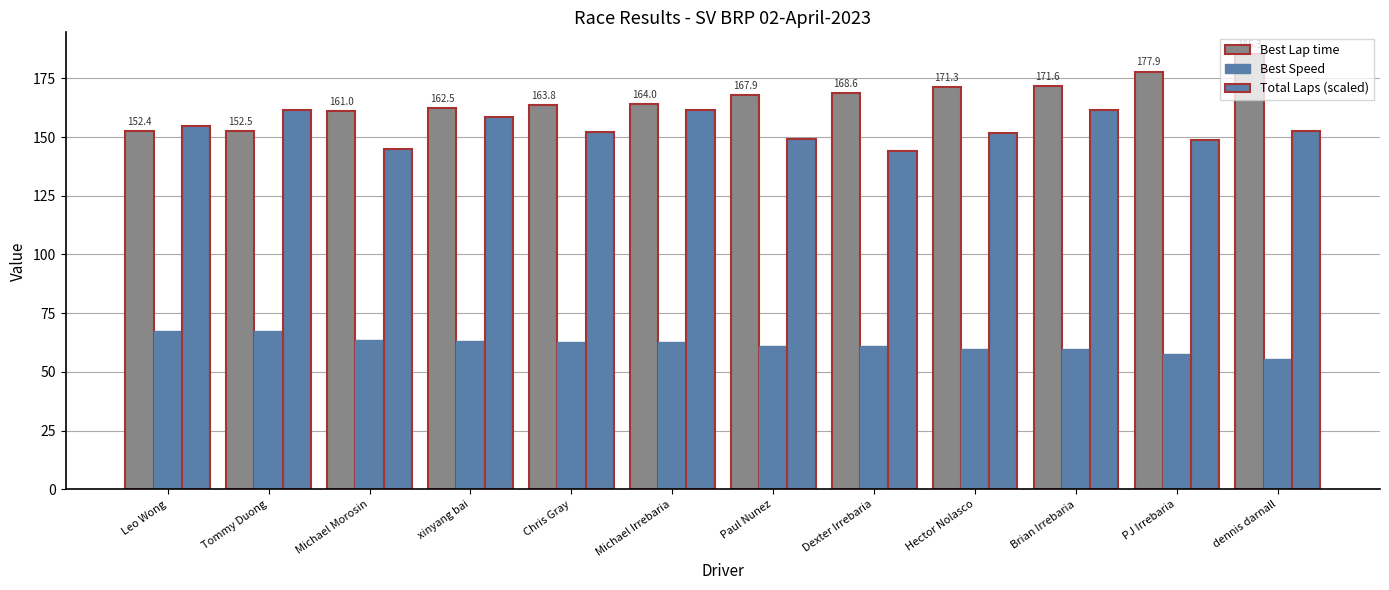

What is the average value of the Best Lap time series?

166.6